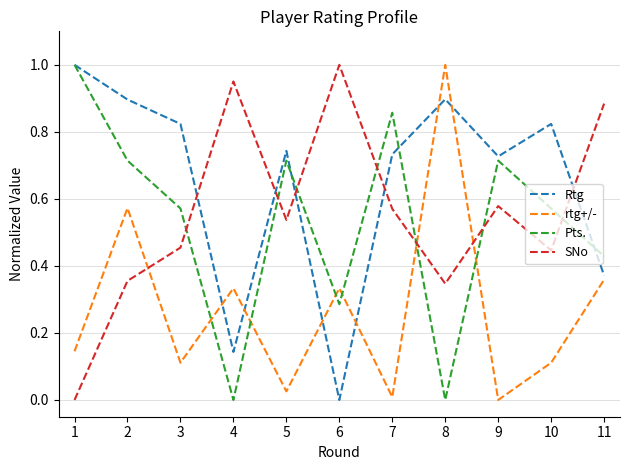

At 7, list the series in order from largest to smallest.

Pts., Rtg, SNo, rtg+/-